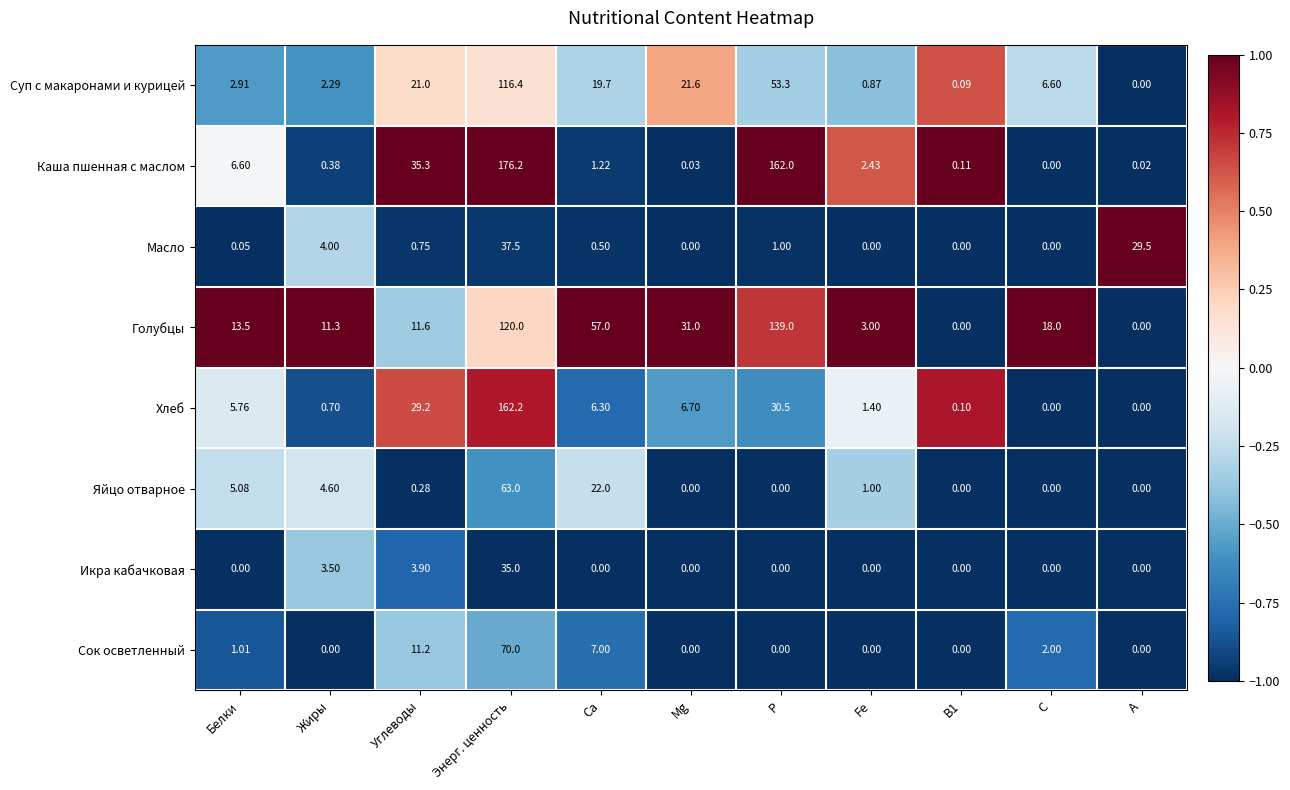

Where is Суп с макаронами и курицей nearest to the value 58?

P